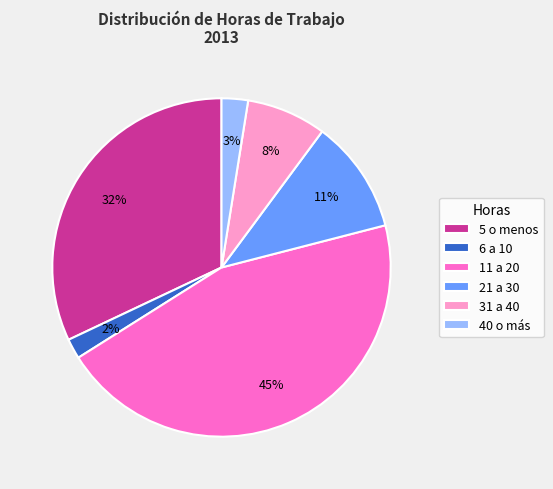

What percentage is the 11 a 20 slice, to the nearest percent?

45%